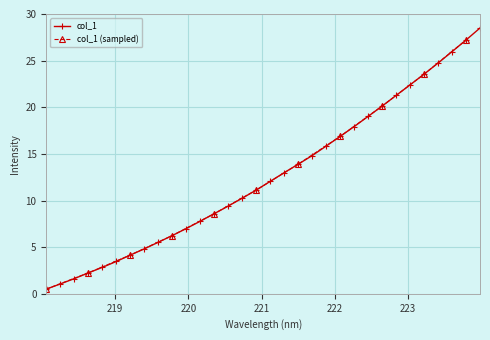

What position from the left is 218.2508?

2